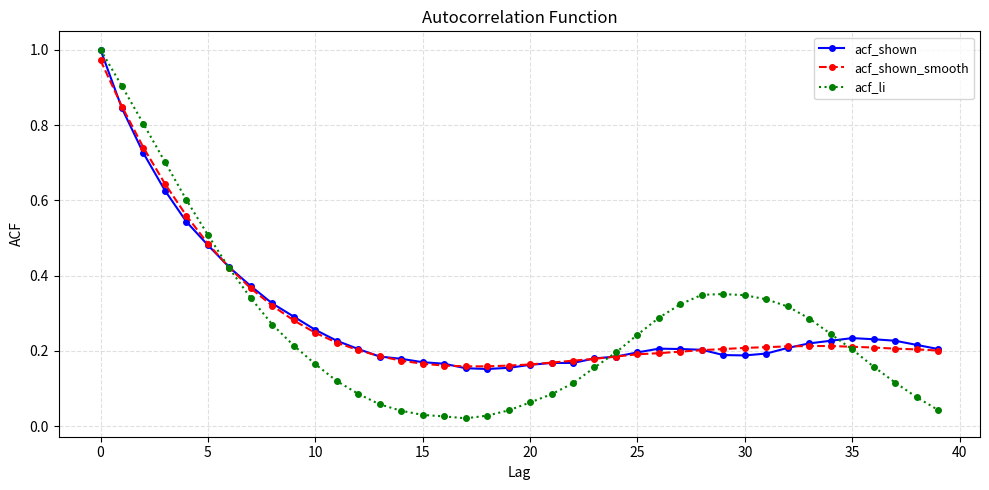

True or false: acf_shown has more than 1 interior local peaks.

True